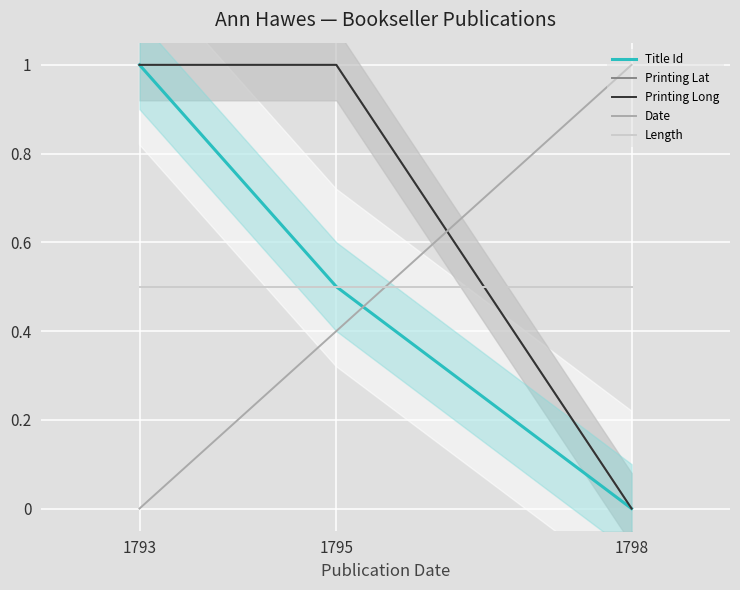

Is it true that Printing Lat equals 1.0 at 1795?

True